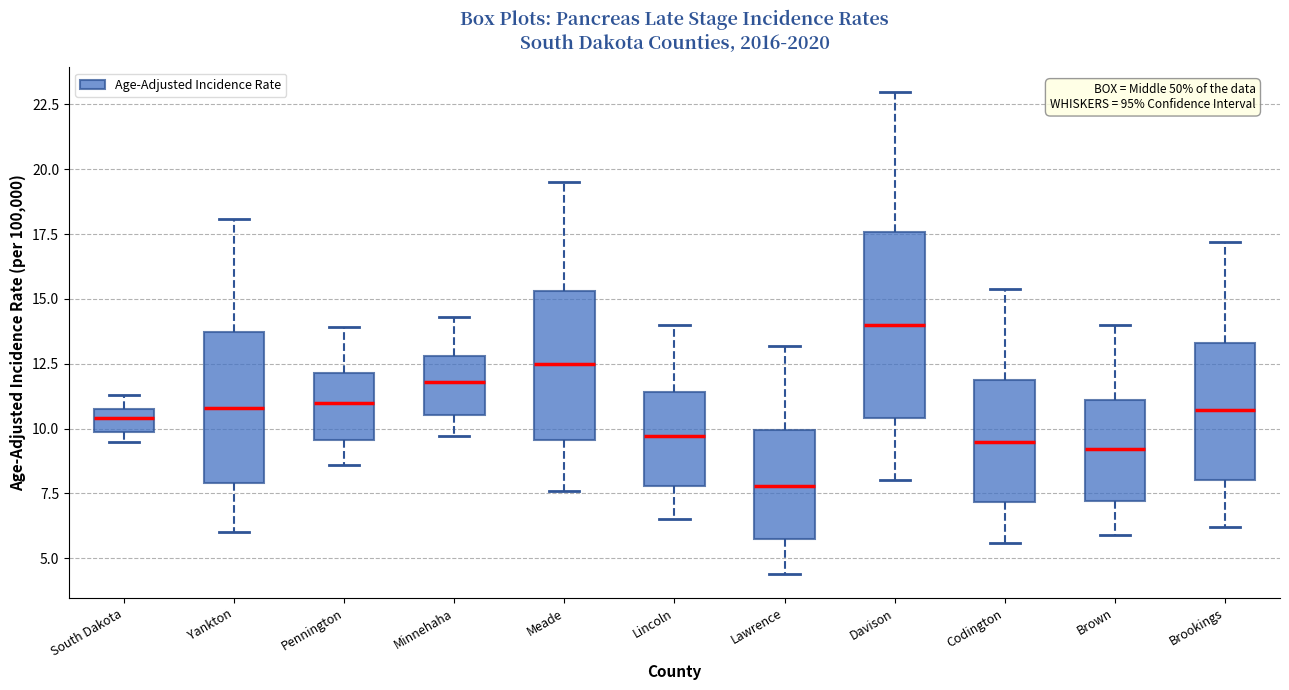

Reading left to right, read every box against the y-axis: the position of its median line, the range the box covers, and the ends of its whiskers. The values are not printed on the chart, so give them approximately, as read against the axis.

South Dakota: median 10.5, box 10.0 to 11.0, whiskers 9.5 to 11.5
Yankton: median 11.0, box 8.0 to 13.5, whiskers 6.0 to 18.0
Pennington: median 11.0, box 9.5 to 12.0, whiskers 8.5 to 14.0
Minnehaha: median 12.0, box 10.5 to 13.0, whiskers 9.5 to 14.5
Meade: median 12.5, box 9.5 to 15.5, whiskers 7.5 to 19.5
Lincoln: median 9.5, box 8.0 to 11.5, whiskers 6.5 to 14.0
Lawrence: median 8.0, box 6.0 to 10.0, whiskers 4.5 to 13.0
Davison: median 14.0, box 10.5 to 17.5, whiskers 8.0 to 23.0
Codington: median 9.5, box 7.0 to 12.0, whiskers 5.5 to 15.5
Brown: median 9.0, box 7.0 to 11.0, whiskers 6.0 to 14.0
Brookings: median 10.5, box 8.0 to 13.5, whiskers 6.0 to 17.0